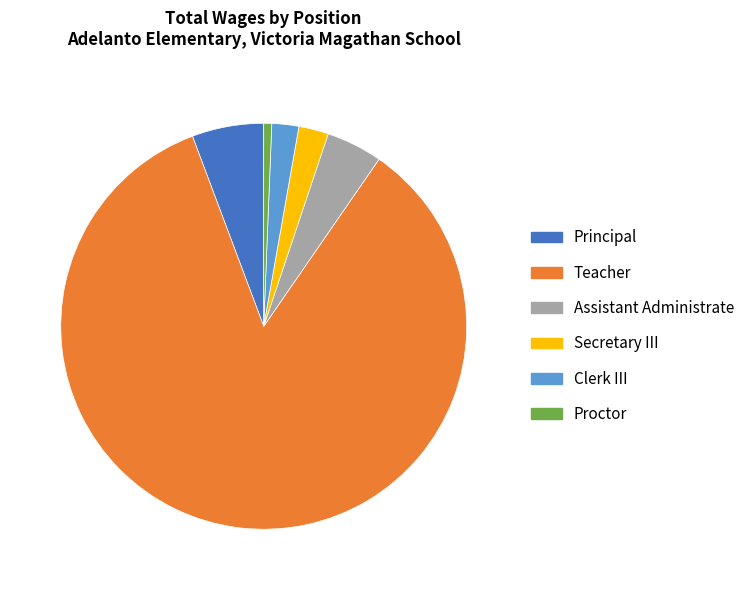

Which category accounts for the majority?

Teacher